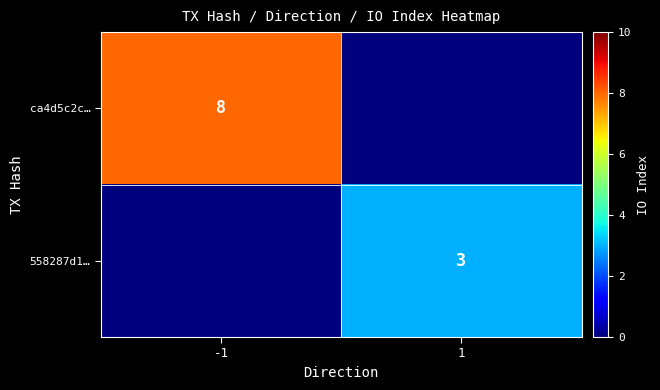

Which has a higher value, -1 or 1?

-1